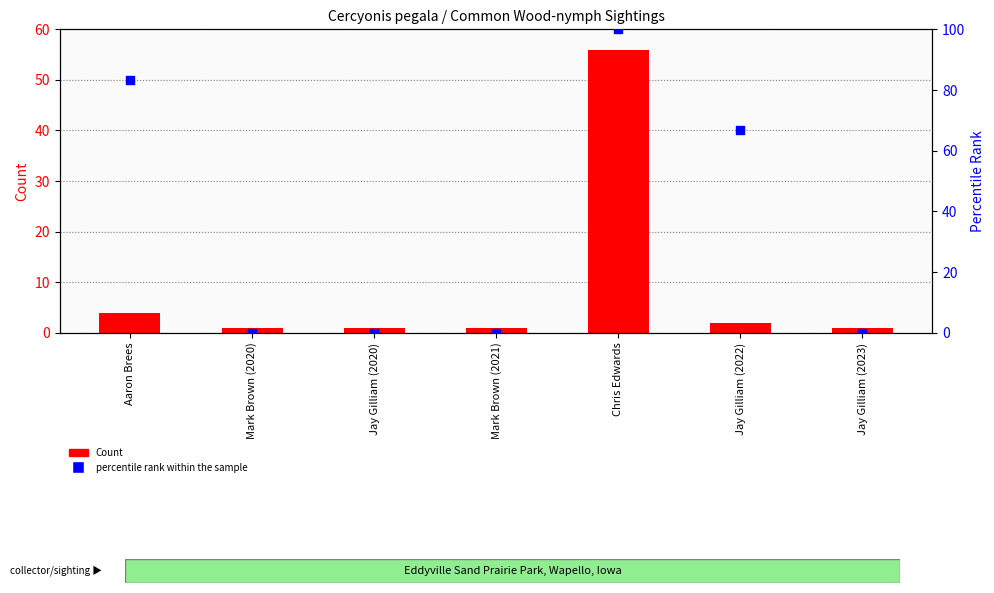

What is the total value across all series at Chris Edwards?

156.0